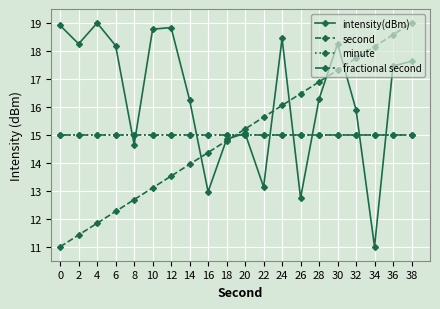

What is the spread (max minus min) of values at 20?

0.2